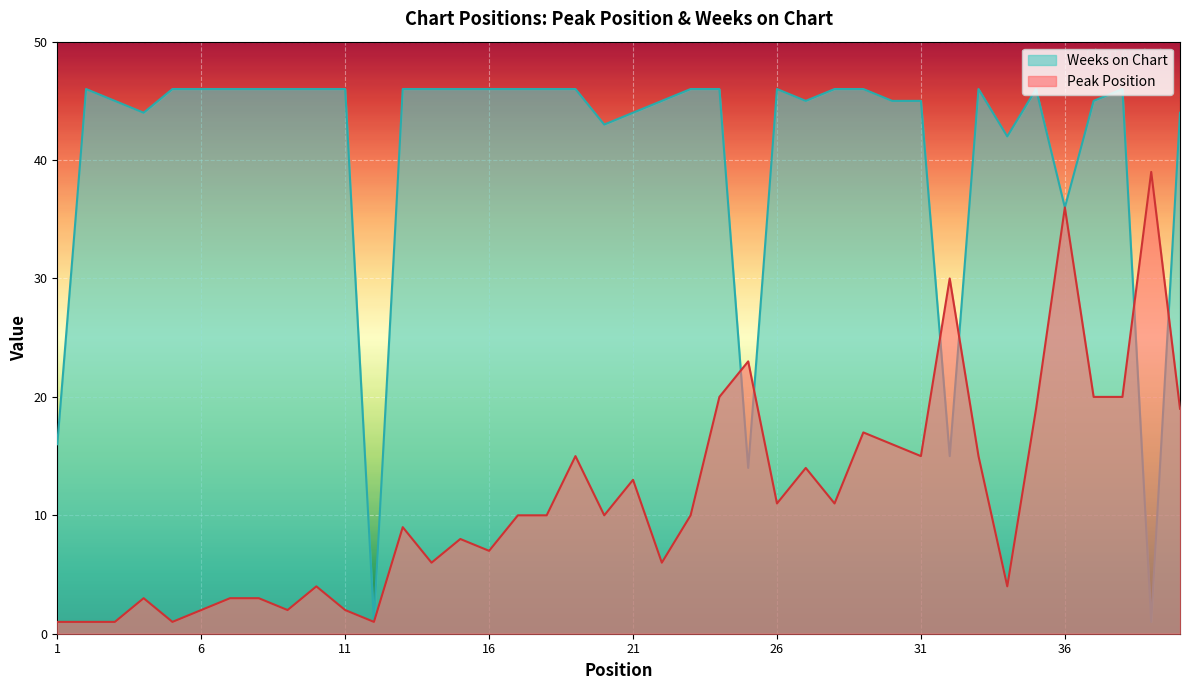

The value of Weeks on Chart at 16 is 46. True or false?

True